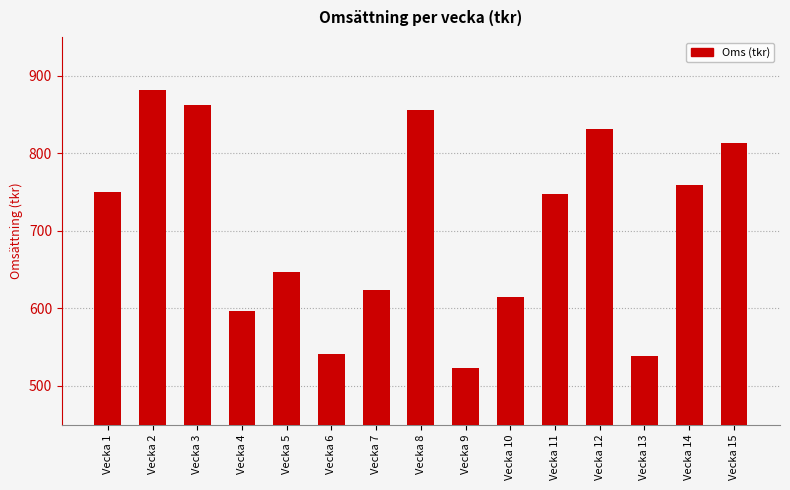

How many values are below 748?

7